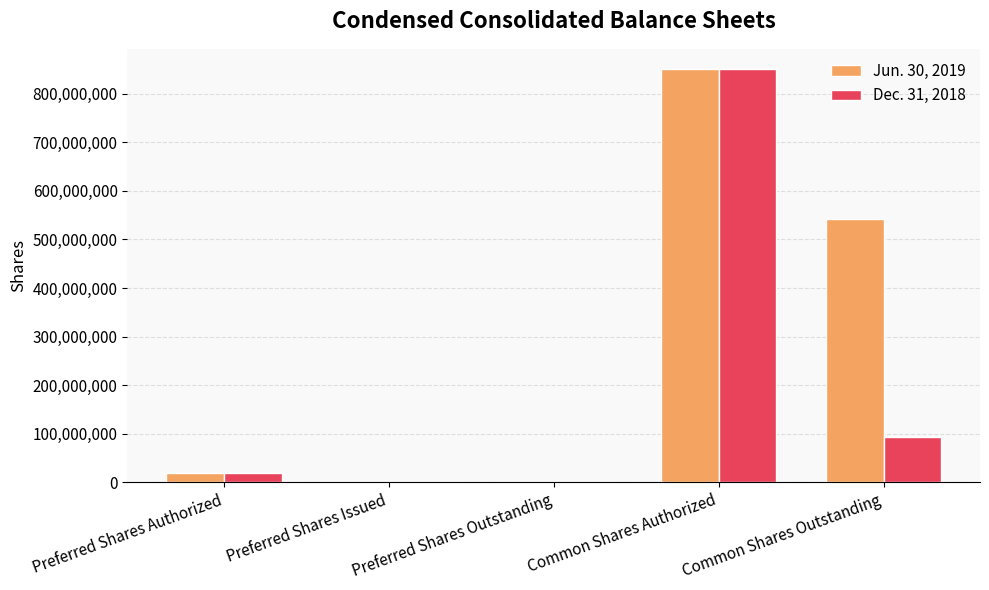

What is the greatest value displayed?

850000000